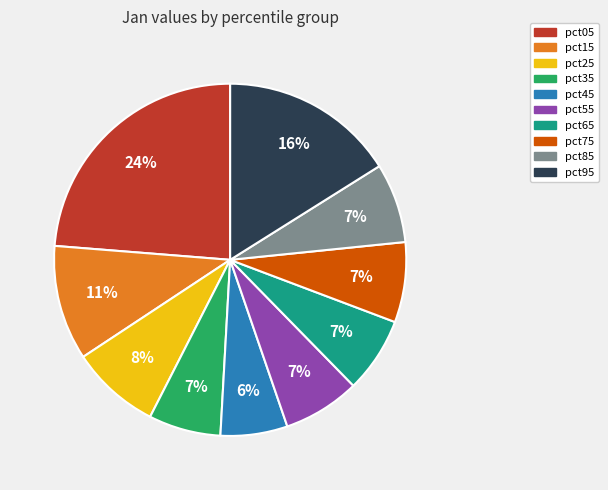

Is the sum of pct25 and pct15 greater than half?

No